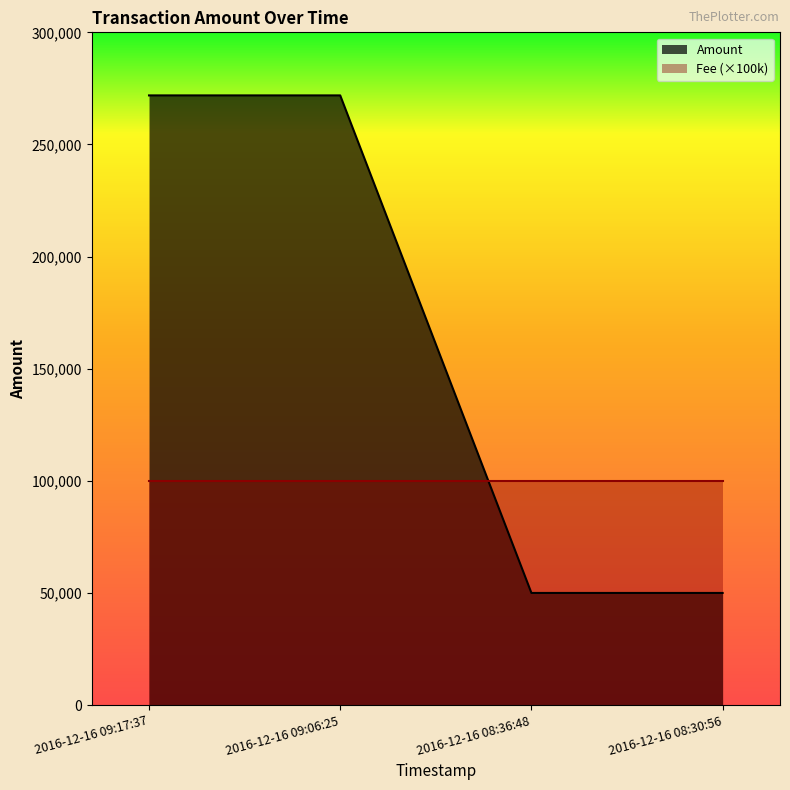

Where does the data first go above 271870?

2016-12-16 09:17:37